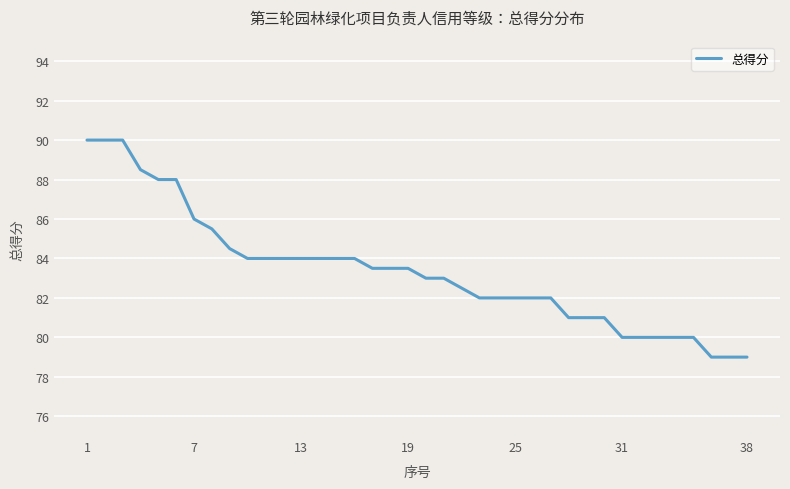

What is the difference between the maximum and minimum values?

11.0